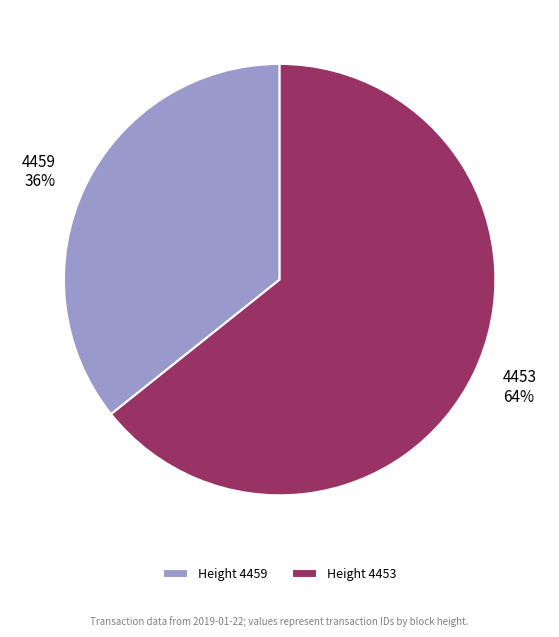

To the nearest percent, what is the average slice percentage?

50%